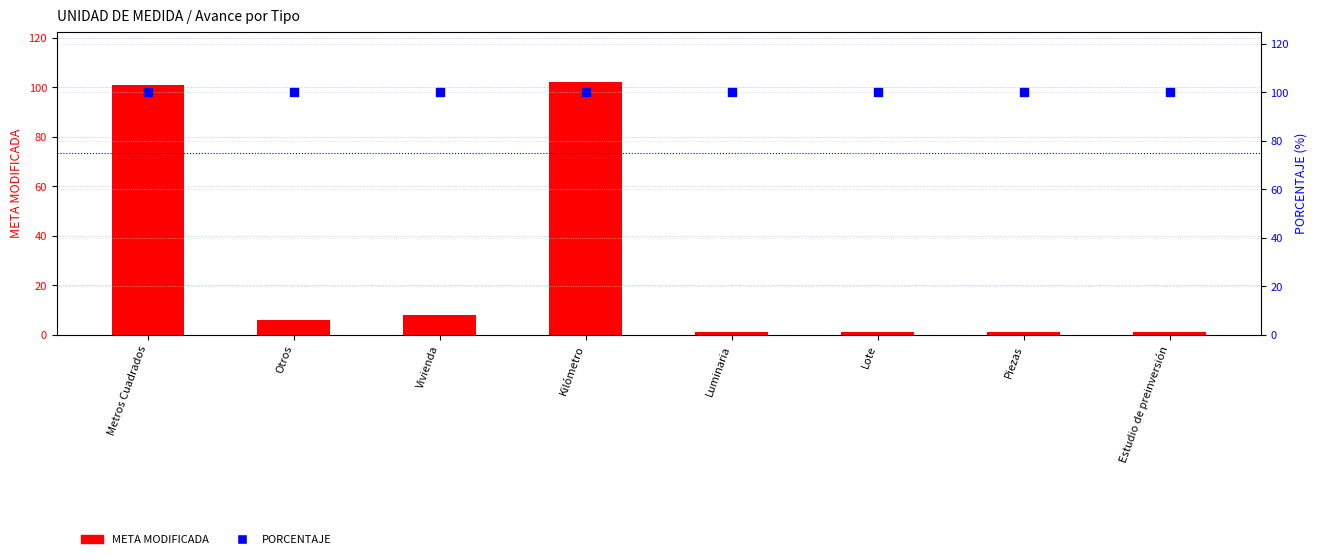

What are all the series names shown in the legend?

META MODIFICADA, PORCENTAJE